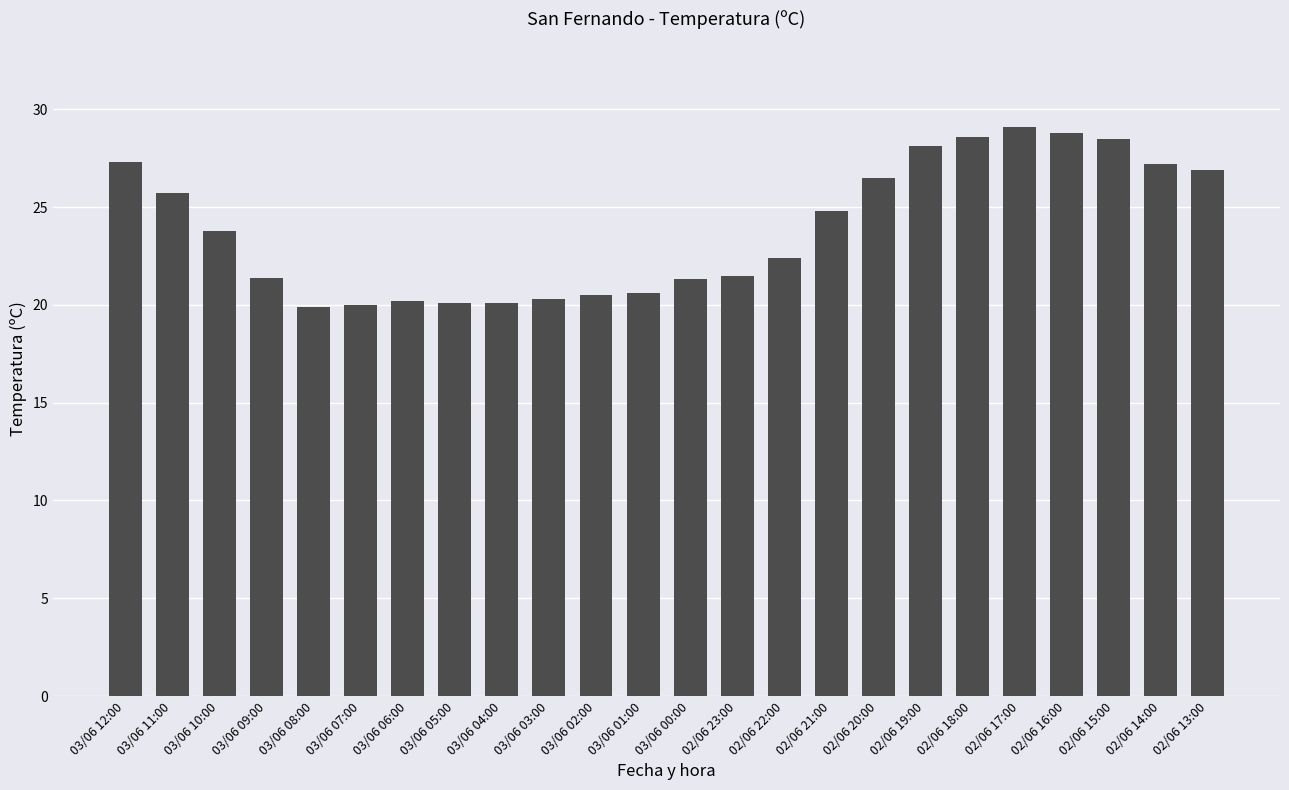

Count the number of data series in this chart.

1